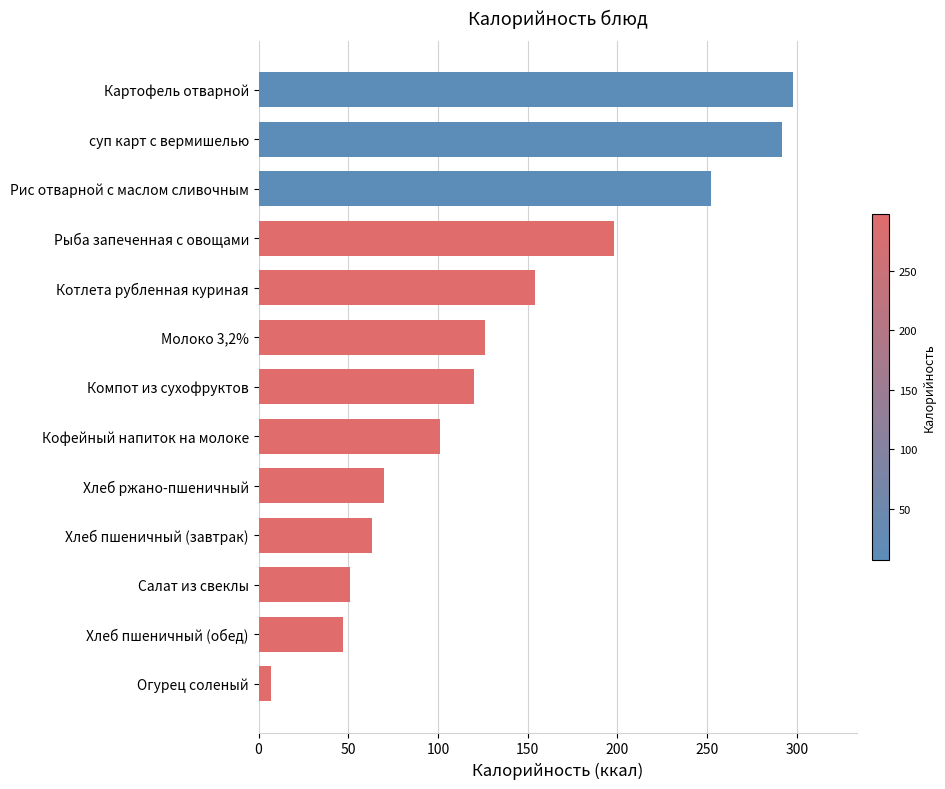

What value does the data have at Хлеб ржано-пшеничный?

70